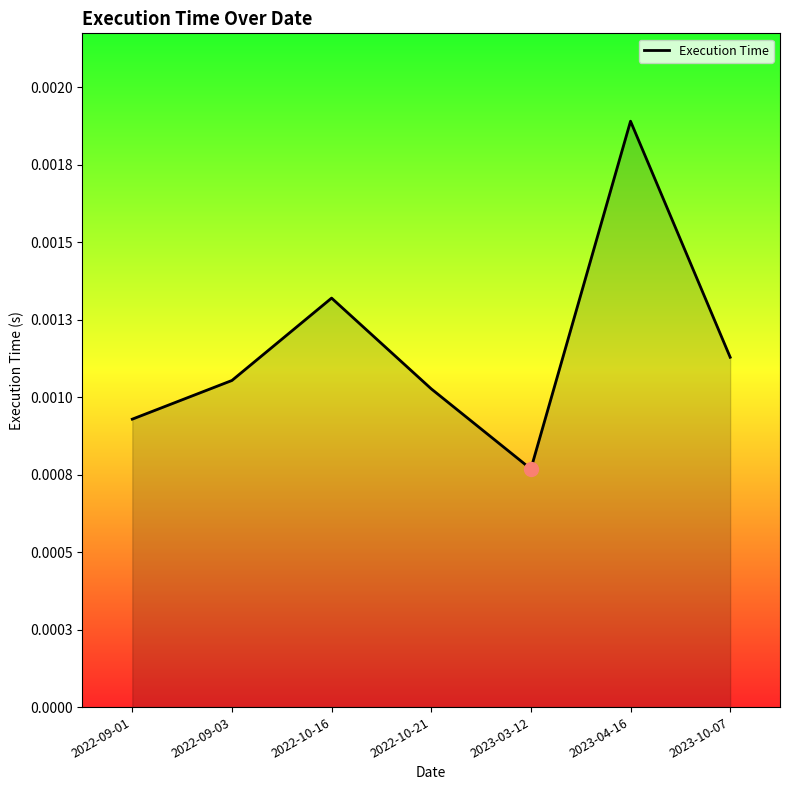

How many points are higher than both their immediate neighbors (excluding endpoints)?

2